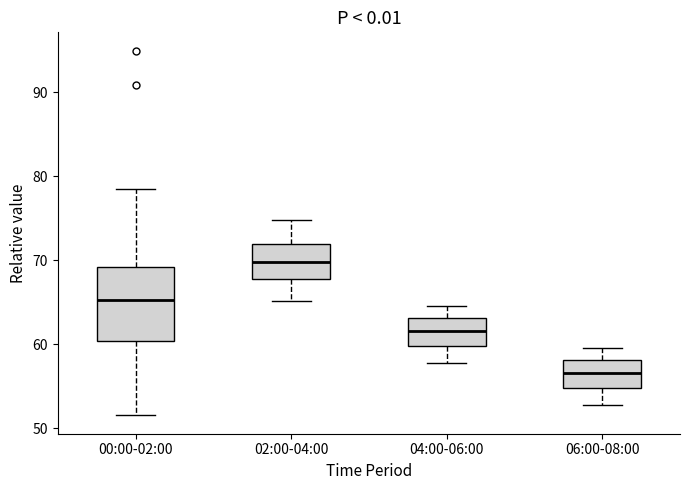

Reading left to right, transcribe this box plot: for each box, give where its median line is, the range the box spans, and where its two whiskers end, as read against the y-axis. The values are not printed on the chart, so give them approximately, as read against the axis.

00:00-02:00: median 65, box 60 to 69, whiskers 52 to 79
02:00-04:00: median 70, box 68 to 72, whiskers 65 to 75
04:00-06:00: median 62, box 60 to 63, whiskers 58 to 65
06:00-08:00: median 57, box 55 to 58, whiskers 53 to 60